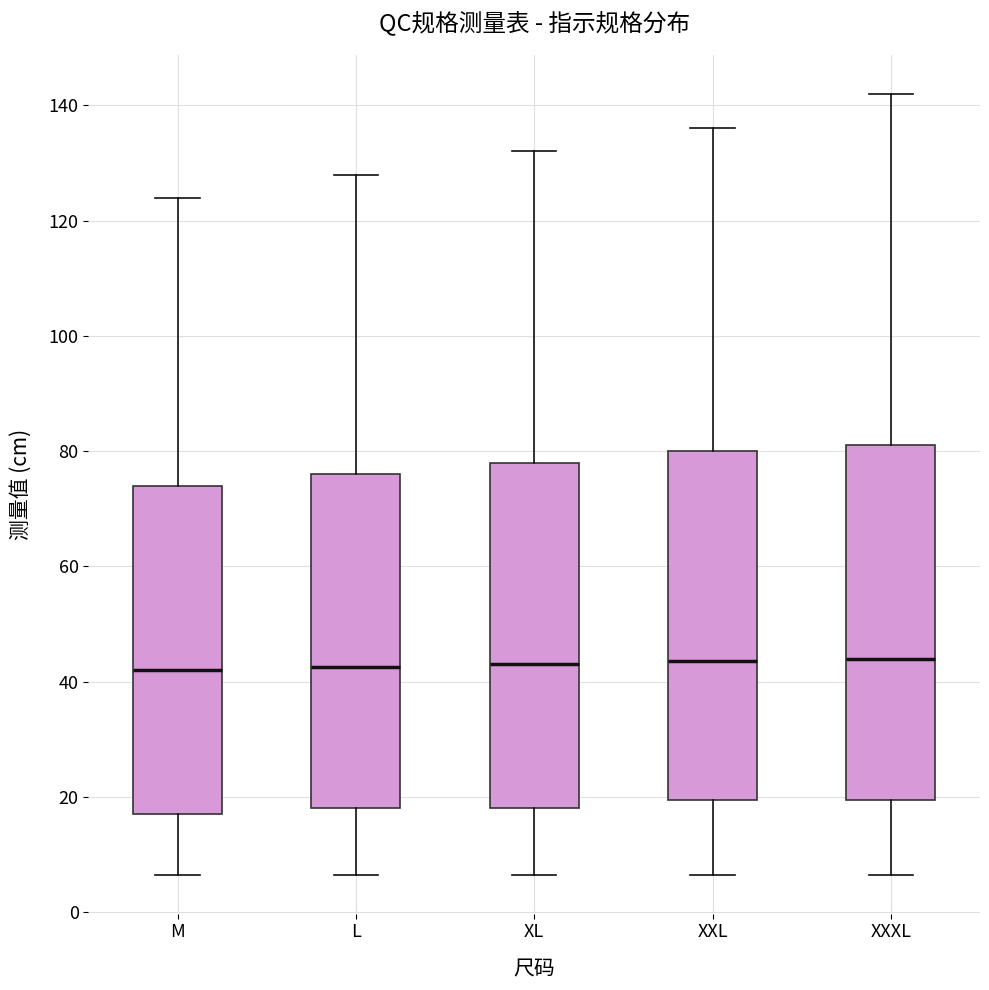

Reading left to right, transcribe this box plot: for each box, give where its median line is, the range the box spans, and where its two whiskers end, as read against the y-axis. The values are not printed on the chart, so give them approximately, as read against the axis.

M: median 42, box 18 to 74, whiskers 6 to 124
L: median 42, box 18 to 76, whiskers 6 to 128
XL: median 44, box 18 to 78, whiskers 6 to 132
XXL: median 44, box 20 to 80, whiskers 6 to 136
XXXL: median 44, box 20 to 82, whiskers 6 to 142